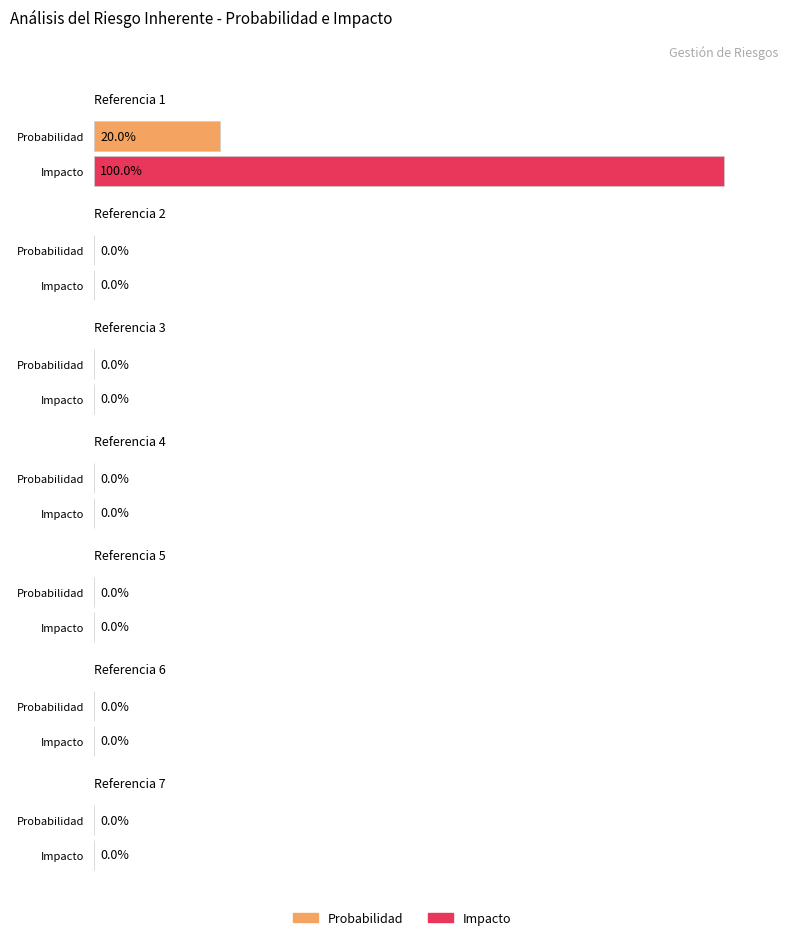

List the series in order of their overall mean, highest first.

Impacto, Probabilidad